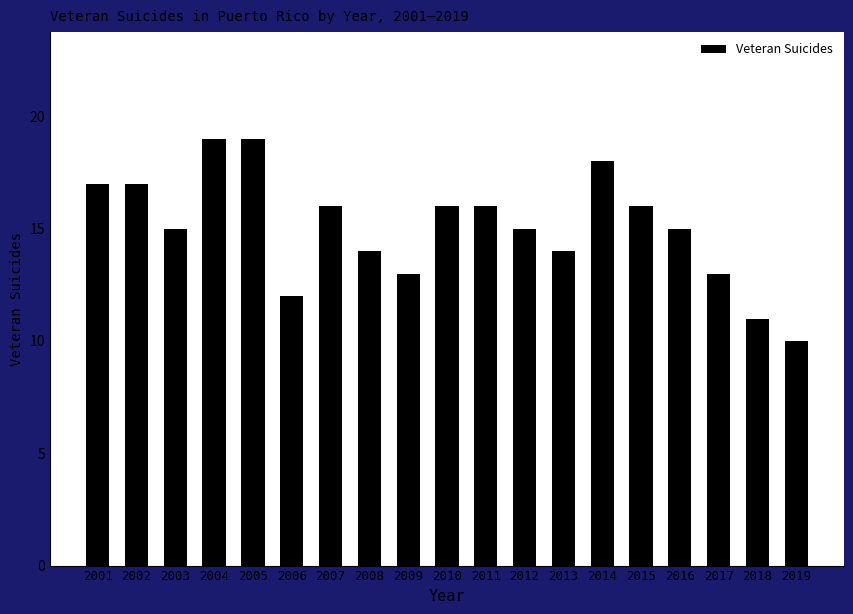

Are the bars grouped side by side (vs. stacked)?

No